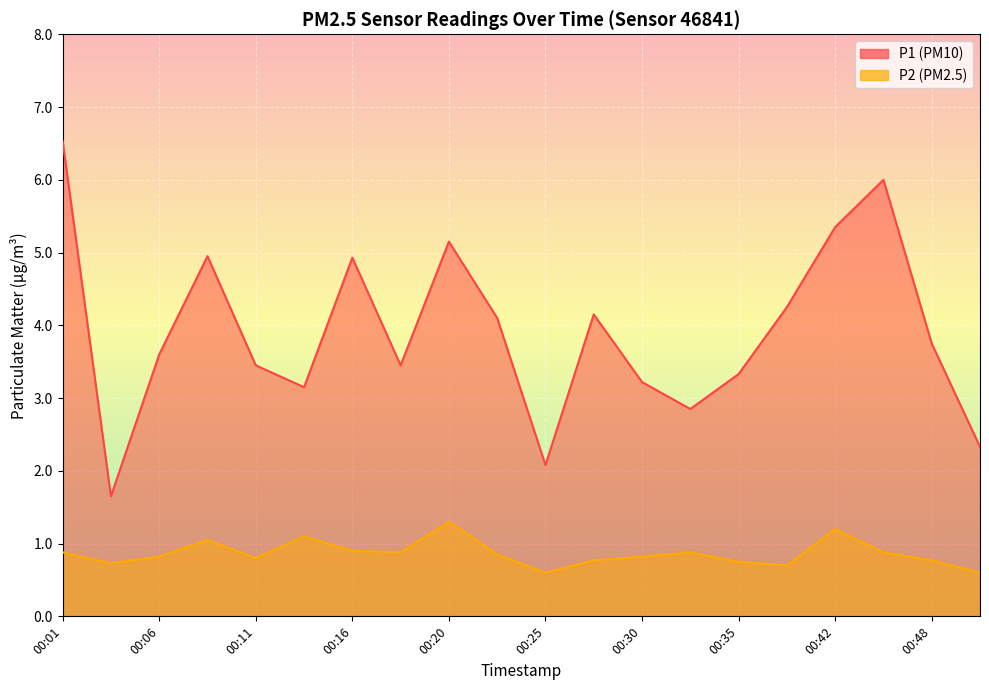

What is the value of the P1 point at the 20th from the left?

2.3